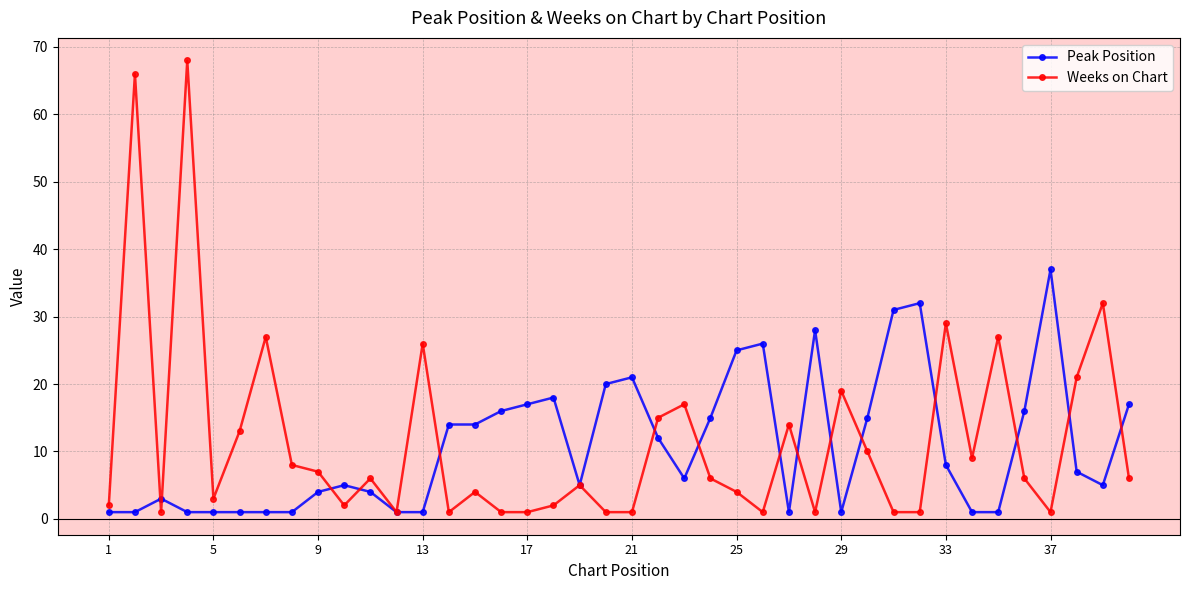

Rank the series by their average value, from highest to lowest.

Weeks on Chart, Peak Position